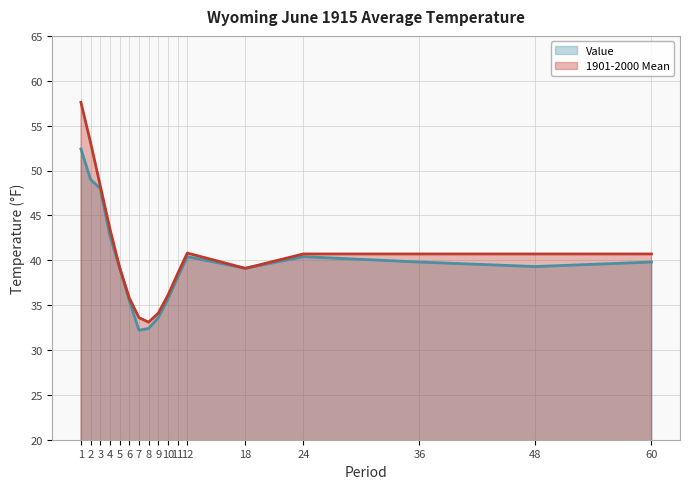

True or false: Value and 1901-2000 Mean cross at least once.

False